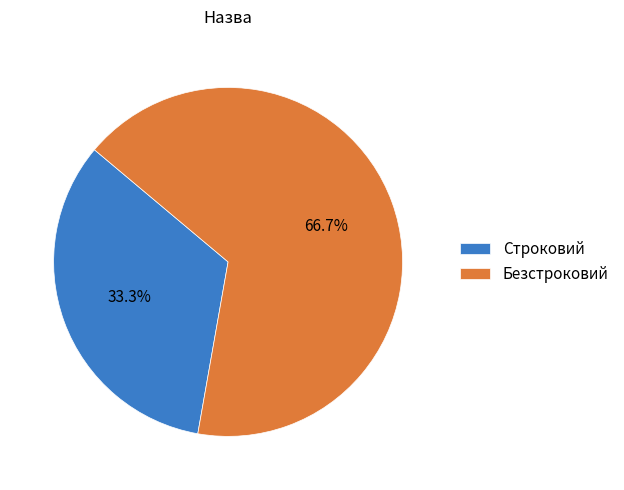

What is the smallest slice in the pie chart?

Строковий